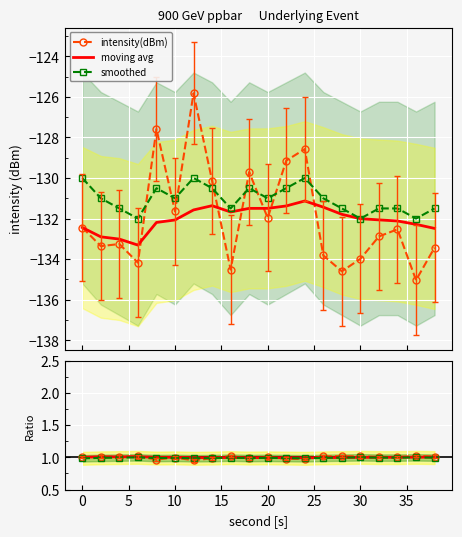

How many lines are shown in the chart?

3